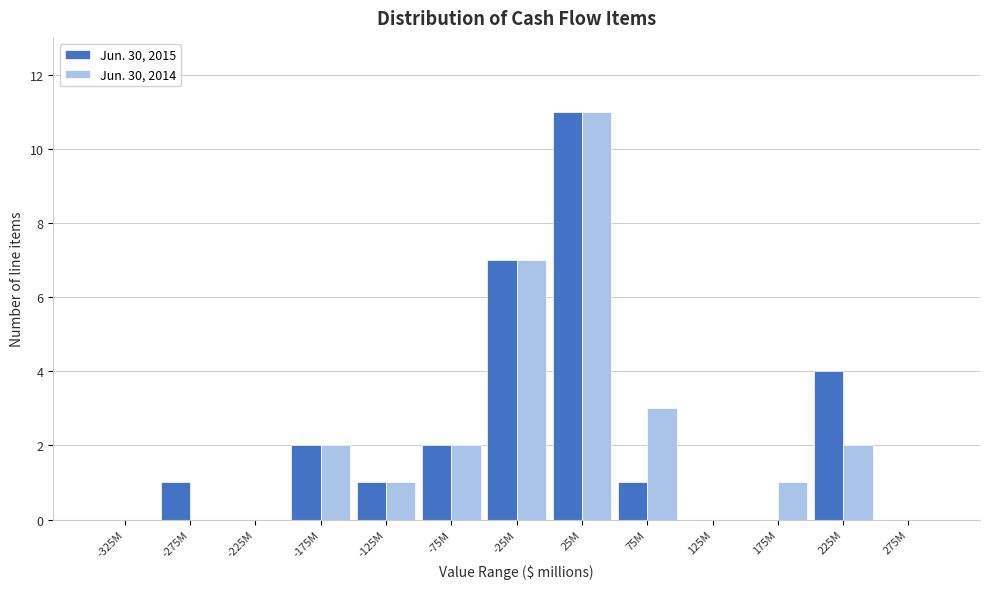

Reading right to left, extract all data points from this chart.

Jun. 30, 2015: 275M=0	225M=4	175M=0	125M=0	75M=1	25M=11	-25M=7	-75M=2	-125M=1	-175M=2	-225M=0	-275M=1	-325M=0
Jun. 30, 2014: 275M=0	225M=2	175M=1	125M=0	75M=3	25M=11	-25M=7	-75M=2	-125M=1	-175M=2	-225M=0	-275M=0	-325M=0